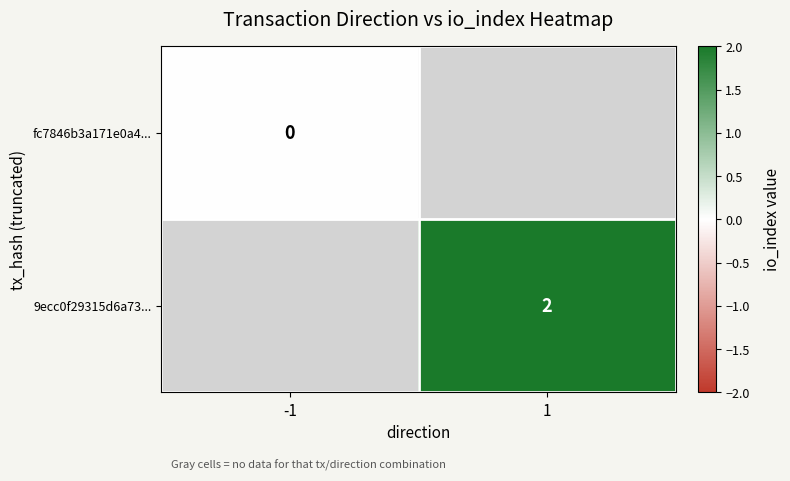

Is the value of 9ecc0f29315d6a73... at 1 greater than the value of fc7846b3a171e0a4... at -1?

Yes